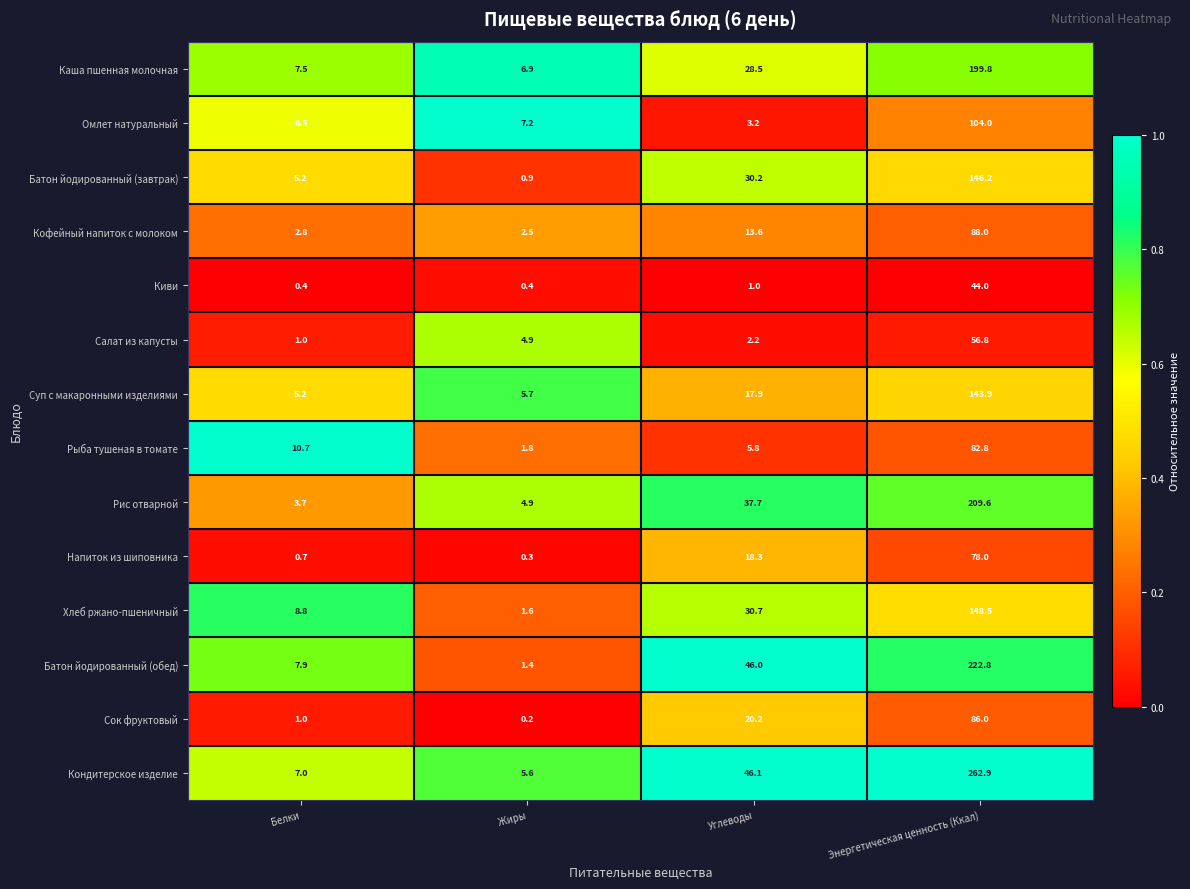

What is the approximate value of Батон йодированный (завтрак) at Жиры?

0.9